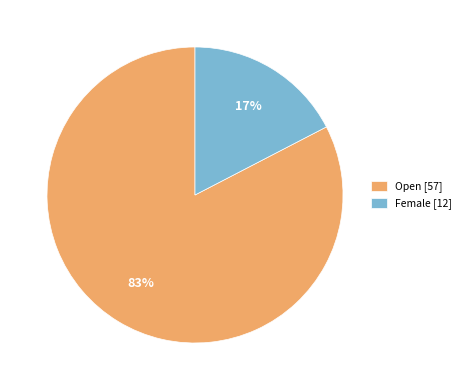

Is the sum of Female [12] and Open [57] greater than half?

Yes